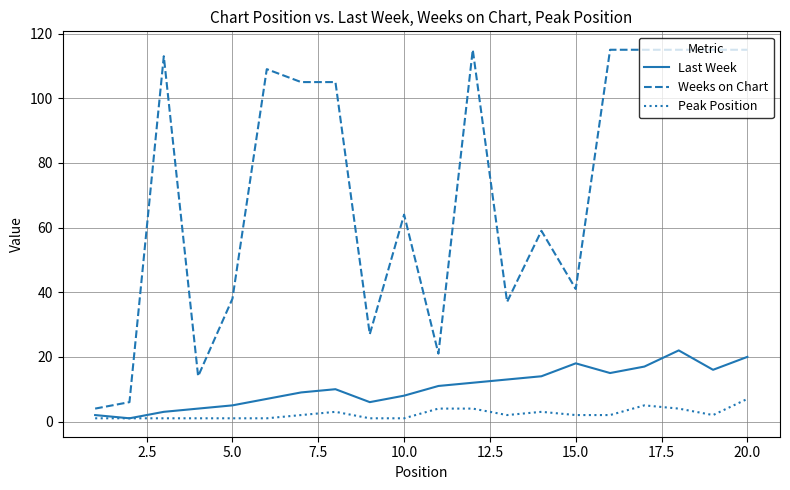

Reading left to right, extract all data points from this chart.

Last Week: 2	1	3	4	5	7	9	10	6	8	11	12	13	14	18	15	17	22	16	20
Weeks on Chart: 4	6	113	14	38	109	105	105	27	64	21	115	37	59	41	115	115	115	115	115
Peak Position: 1	1	1	1	1	1	2	3	1	1	4	4	2	3	2	2	5	4	2	7